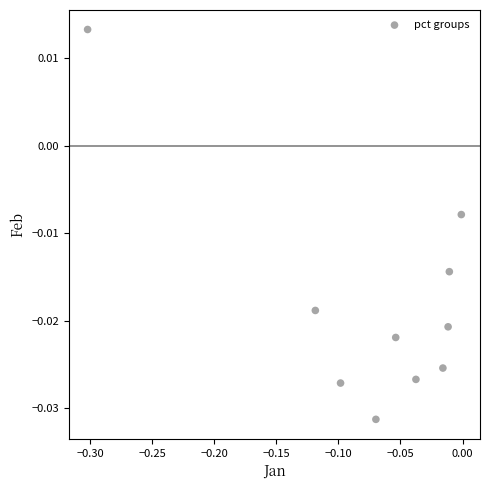

What is the range of X values (max minus min)?

0.3